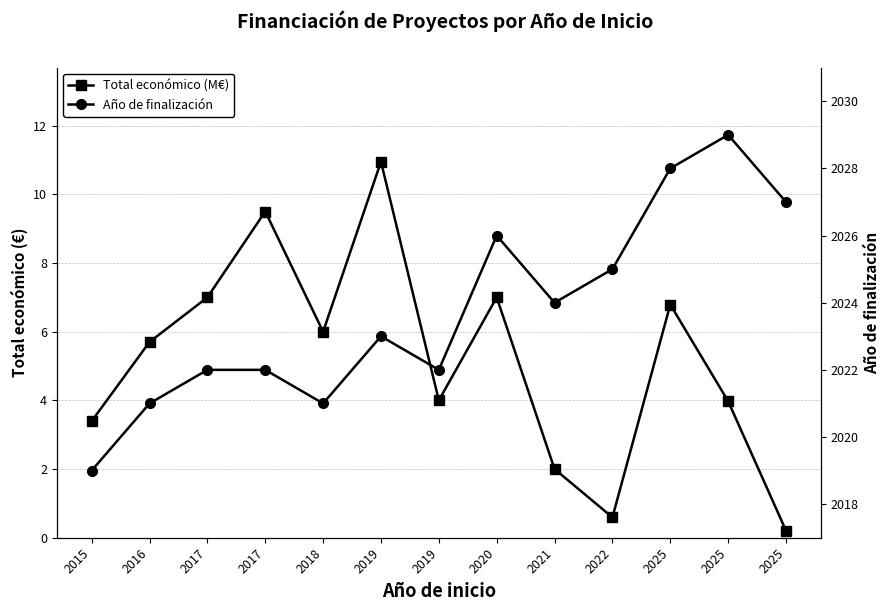

Reading left to right, extract all data points from this chart.

Total económico (M€): 2015=3.4	2016=5.7	2017=7.0	2017=9.5	2018=6.0	2019=11.0	2019=4.0	2020=7.0	2021=2.0	2022=0.6	2025=6.8	2025=4.0	2025=0.2
Año de finalización: 2015=2019.0	2016=2021.0	2017=2022.0	2017=2022.0	2018=2021.0	2019=2023.0	2019=2022.0	2020=2026.0	2021=2024.0	2022=2025.0	2025=2028.0	2025=2029.0	2025=2027.0